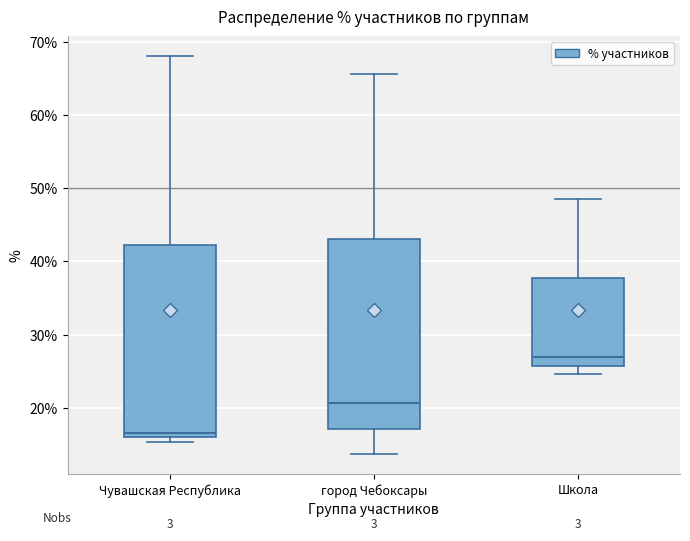

Reading left to right, transcribe this box plot: for each box, give where its median line is, the range the box spans, and where its two whiskers end, as read against the y-axis. The values are not printed on the chart, so give them approximately, as read against the axis.

Чувашская Республика: median 17, box 16 to 42, whiskers 15 to 68
город Чебоксары: median 21, box 17 to 43, whiskers 14 to 66
Школа: median 27, box 26 to 38, whiskers 25 to 48